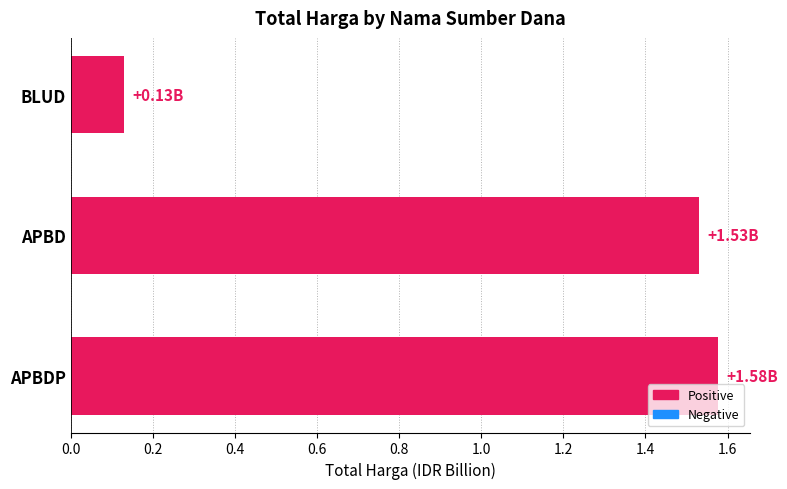

At which category does the chart reach its peak across all series?

APBDP